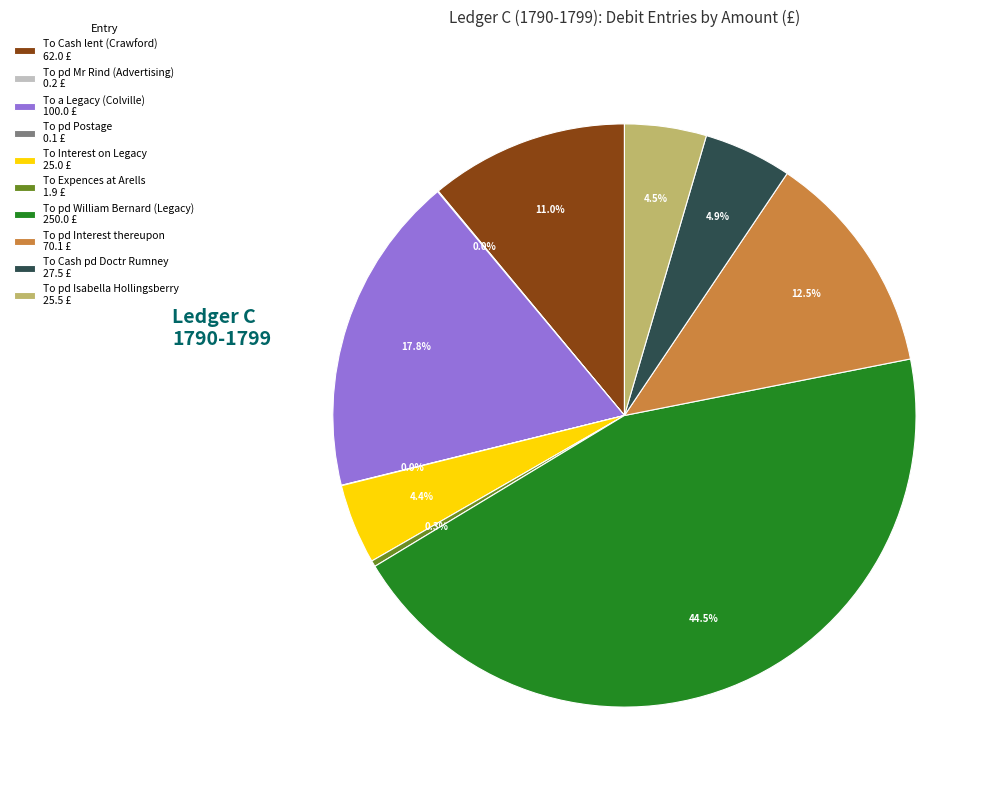

What is the ratio of the value at To pd William Bernard (Legacy) 250.0 £ to the value at To pd Interest thereupon 70.1 £?

3.6